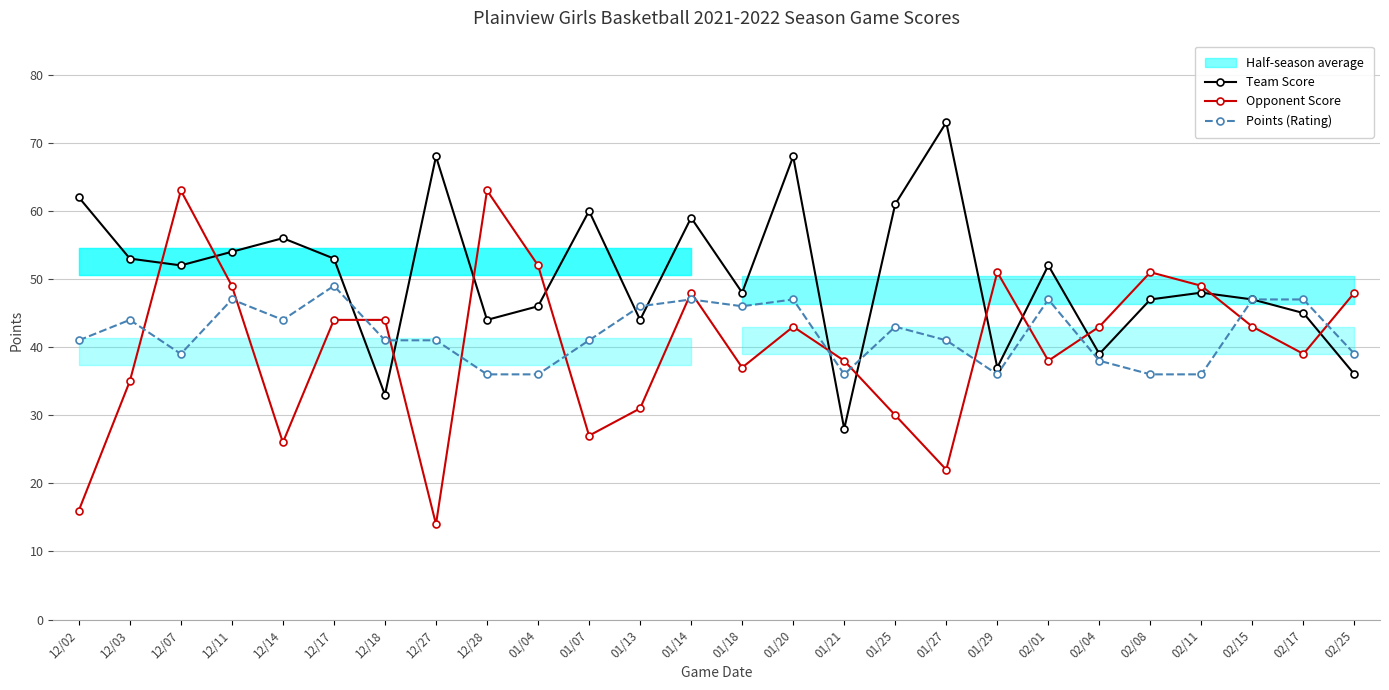

Count the number of data series in this chart.

3